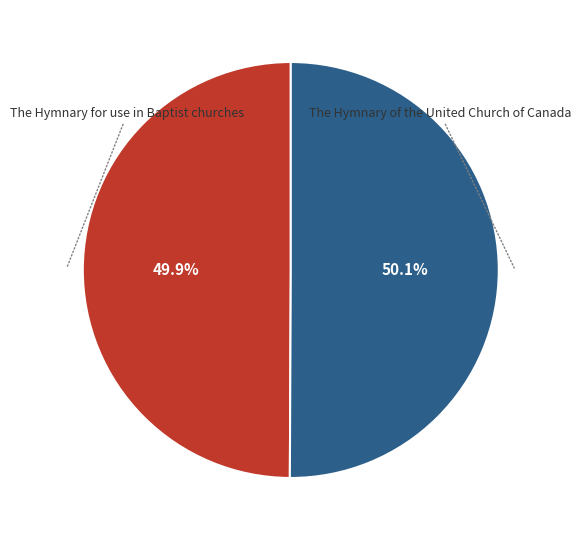

Is there any slice that represents more than half of the pie?

Yes